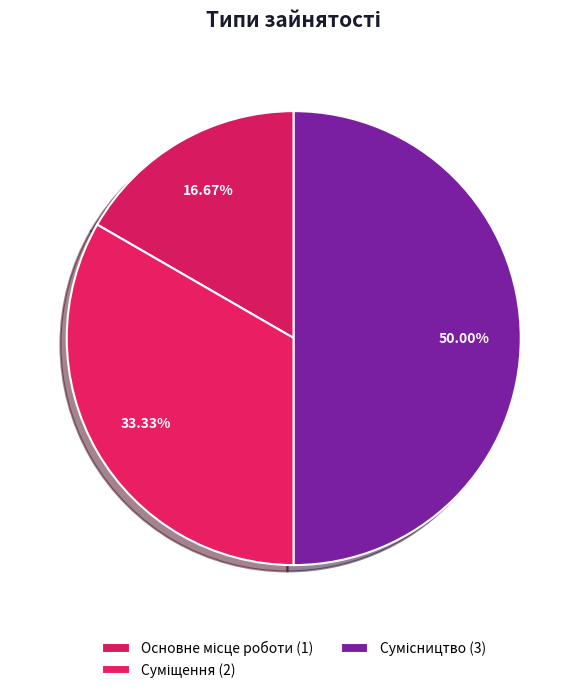

What percentage is the Основне місце роботи slice, to the nearest percent?

17%